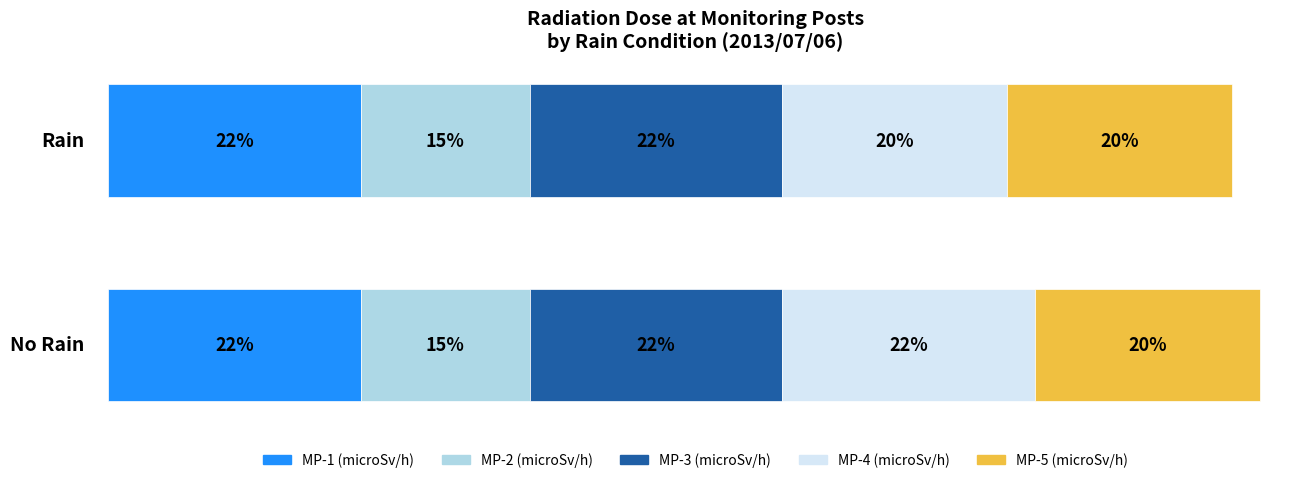

What are all the series names shown in the legend?

MP-1 (microSv/h), MP-2 (microSv/h), MP-3 (microSv/h), MP-4 (microSv/h), MP-5 (microSv/h)